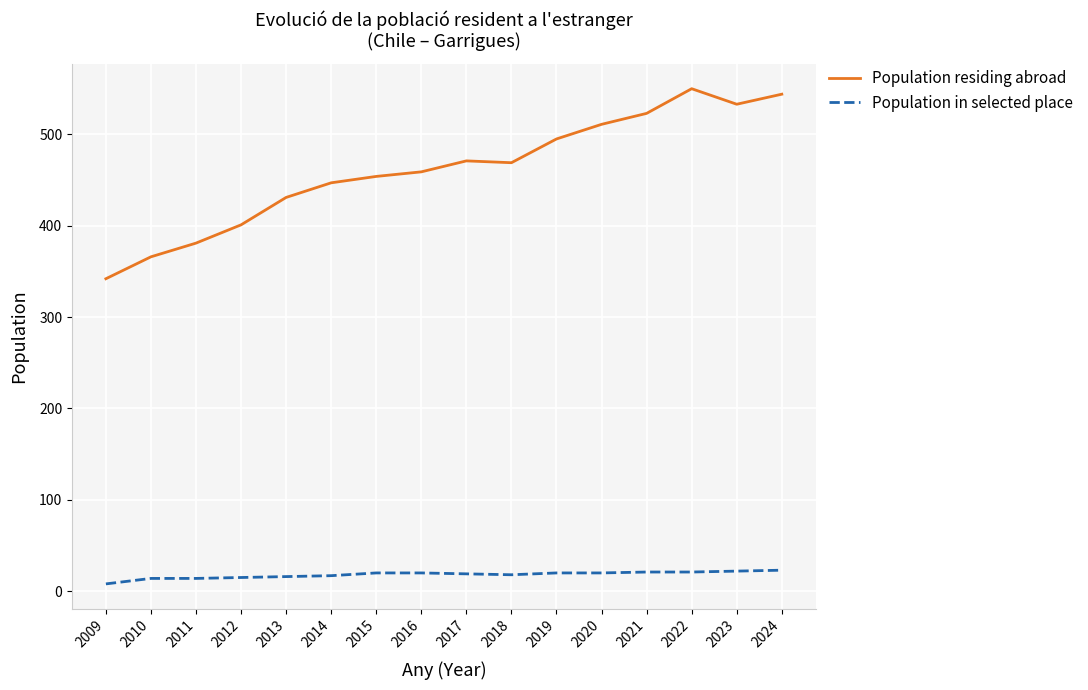

In Population residing abroad, how many points are higher than both neighbors (excluding endpoints)?

2